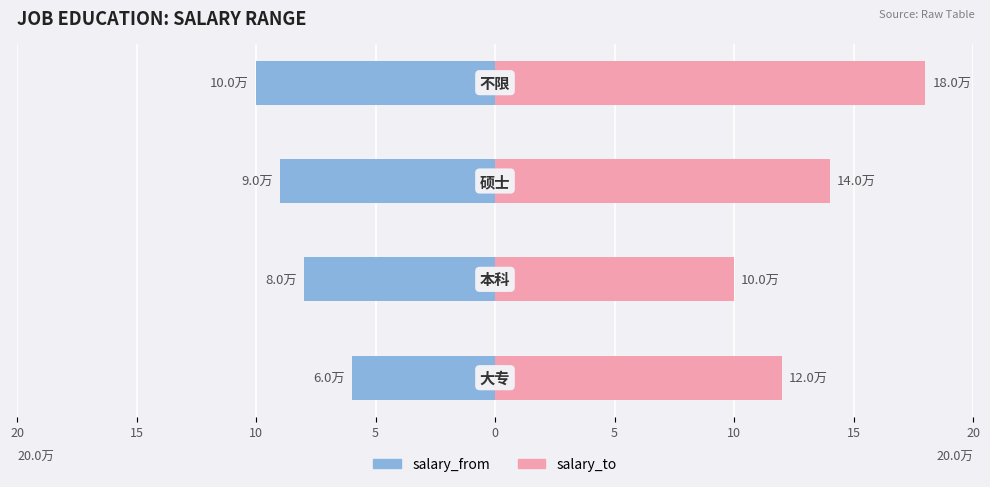

Reading left to right, transcribe all the data shown in this chart.

salary_from: 20=-6	15=-8	10=-9	5=-10
salary_to: 20=12	15=10	10=14	5=18